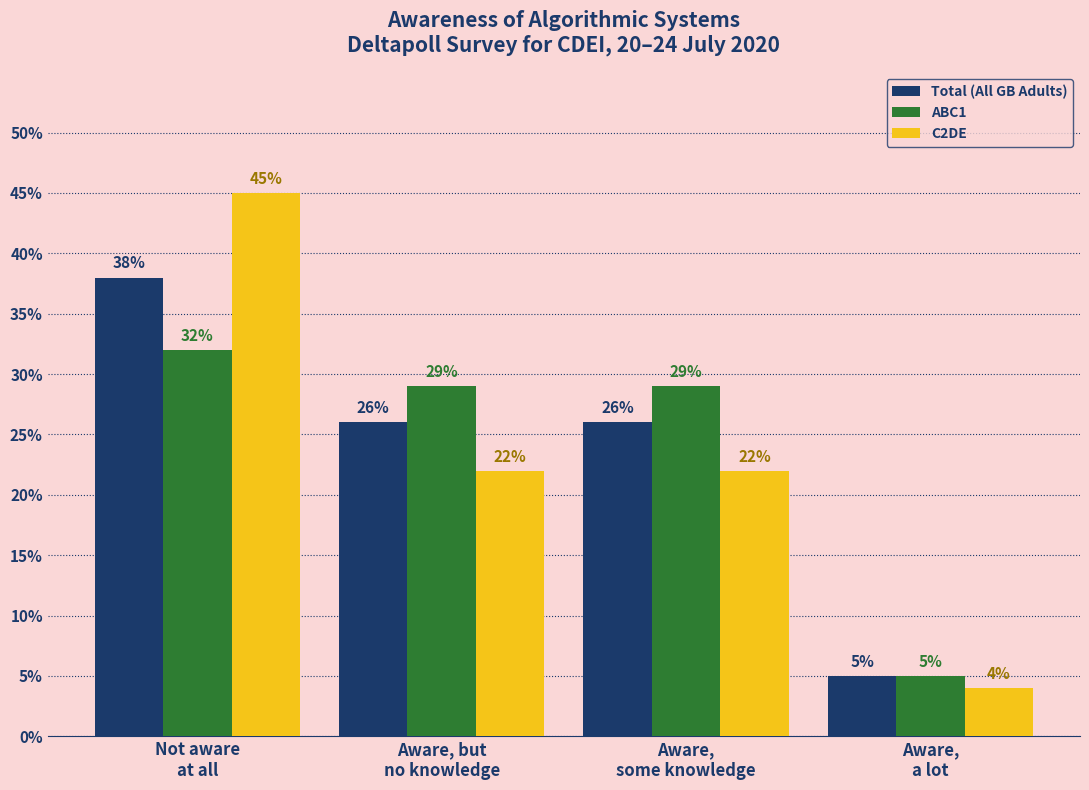

Reading left to right, extract all data points from this chart.

Total (All GB Adults): 38	26	26	5
ABC1: 32	29	29	5
C2DE: 45	22	22	4